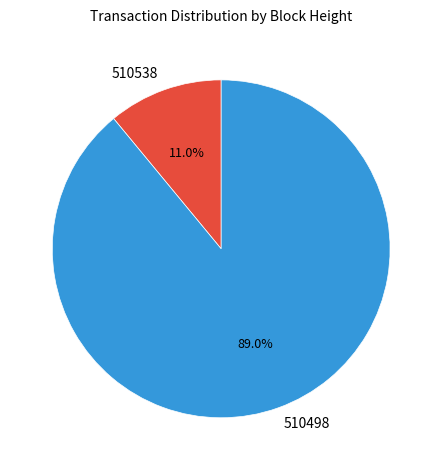

To the nearest percent, what percentage of the pie is 510538?

11%